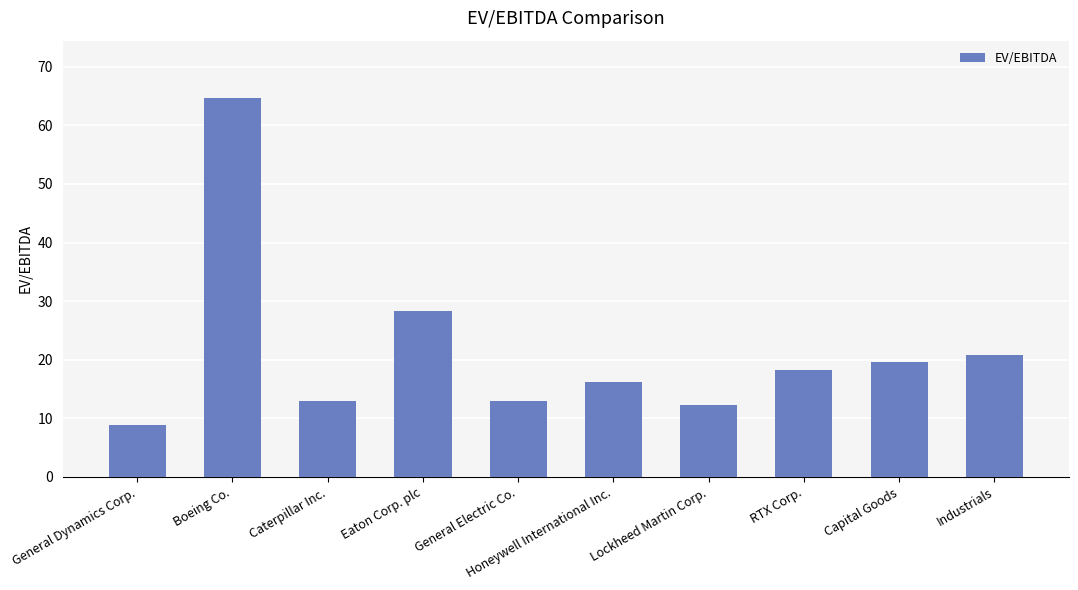

True or false: the data shows 18.3 at RTX Corp..

True